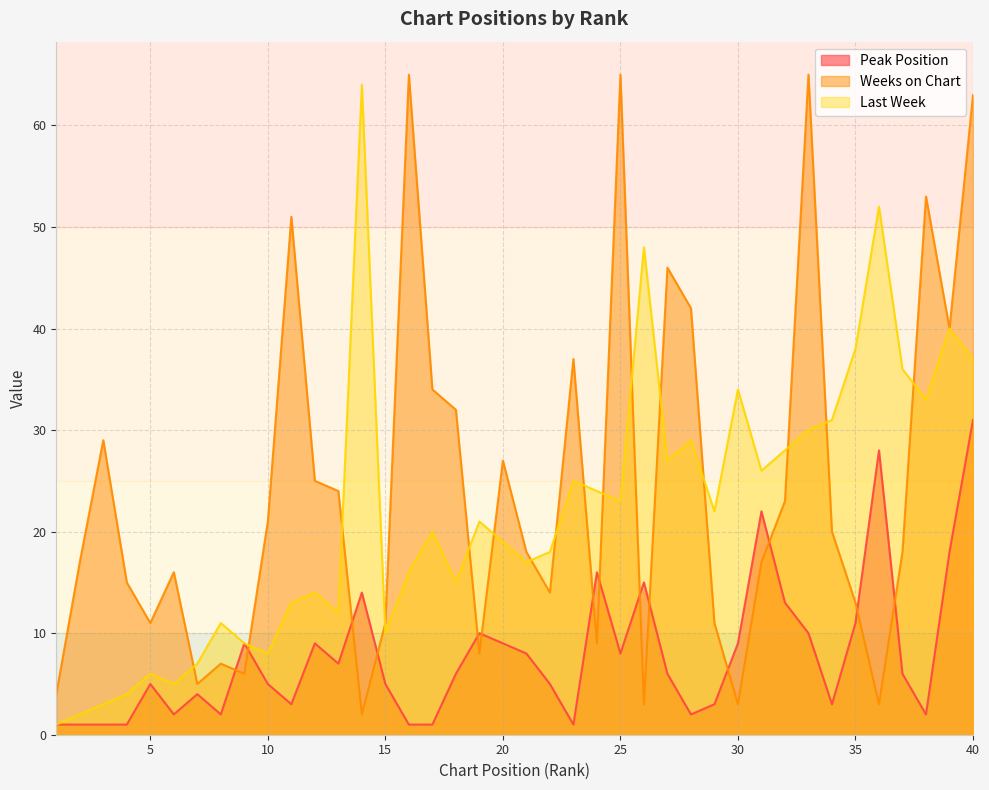

What is the difference between the maximum and second lowest values in the Weeks on Chart series?

62